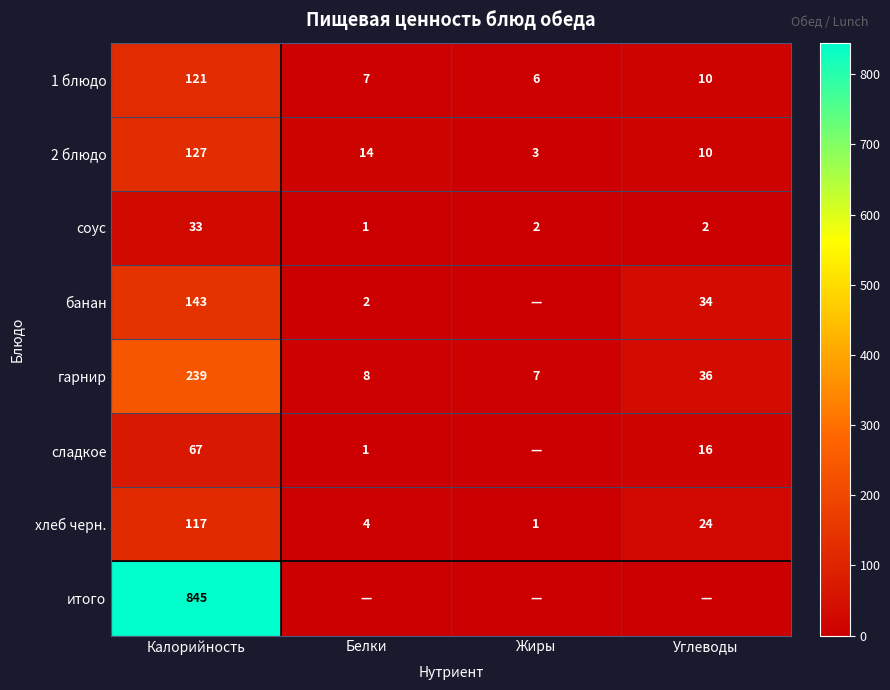

The value of 1 блюдо at Углеводы is 10. True or false?

True